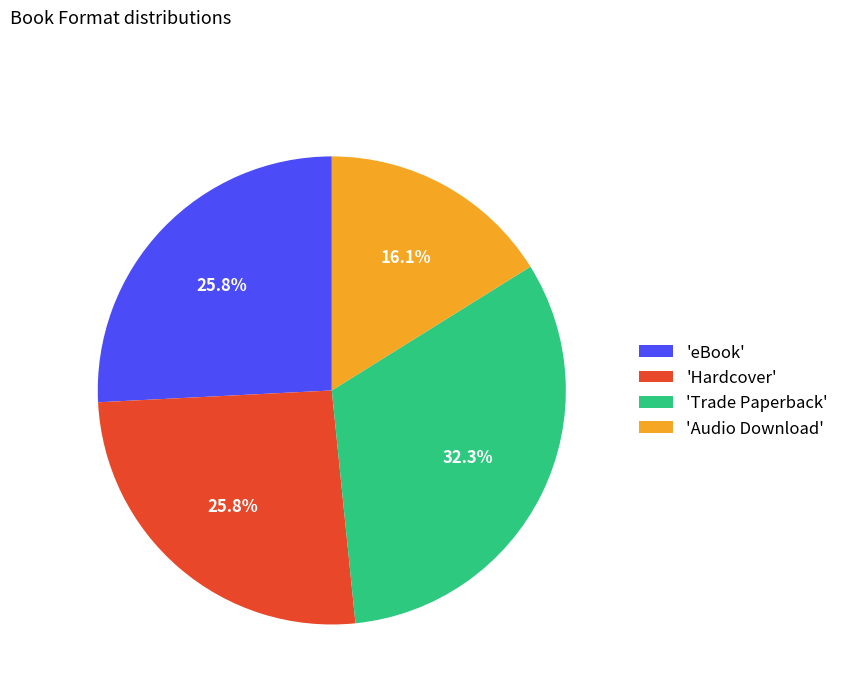

Is there a majority slice in this chart?

No